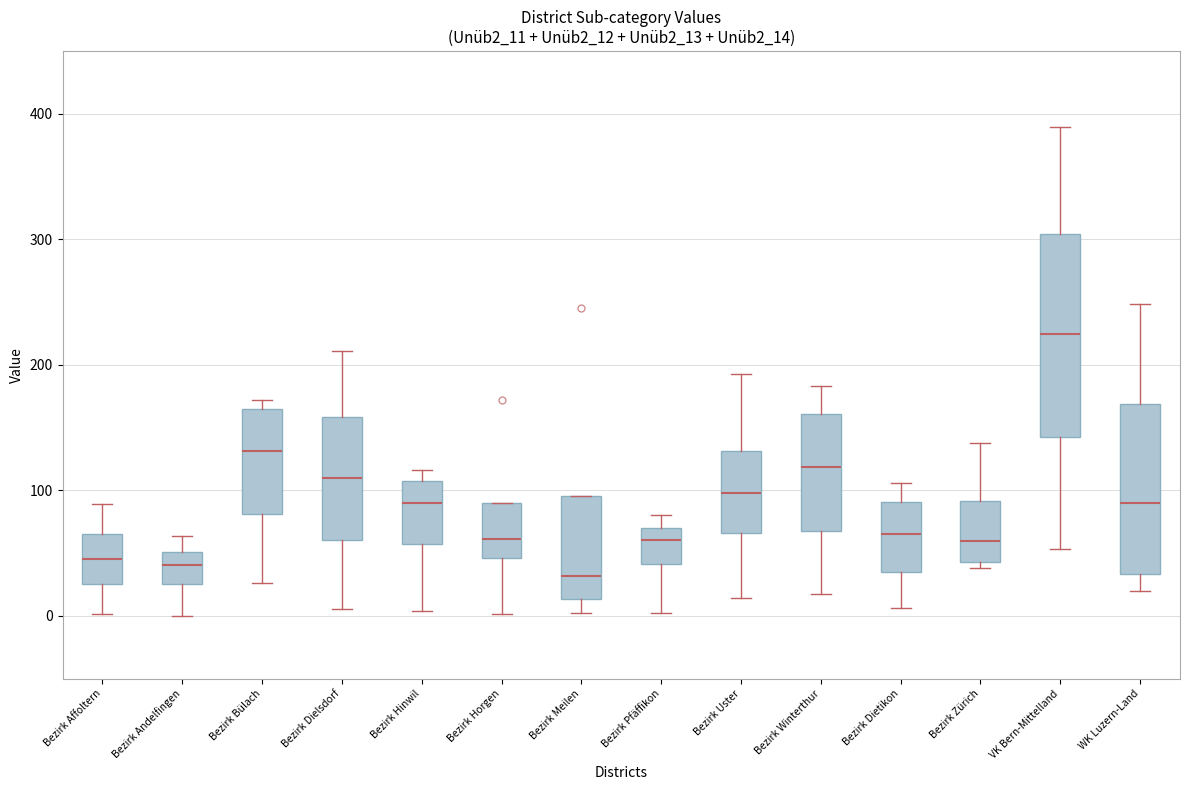

Which box is the tallest, from its lower edge to its upper edge?

VK Bern-Mittelland